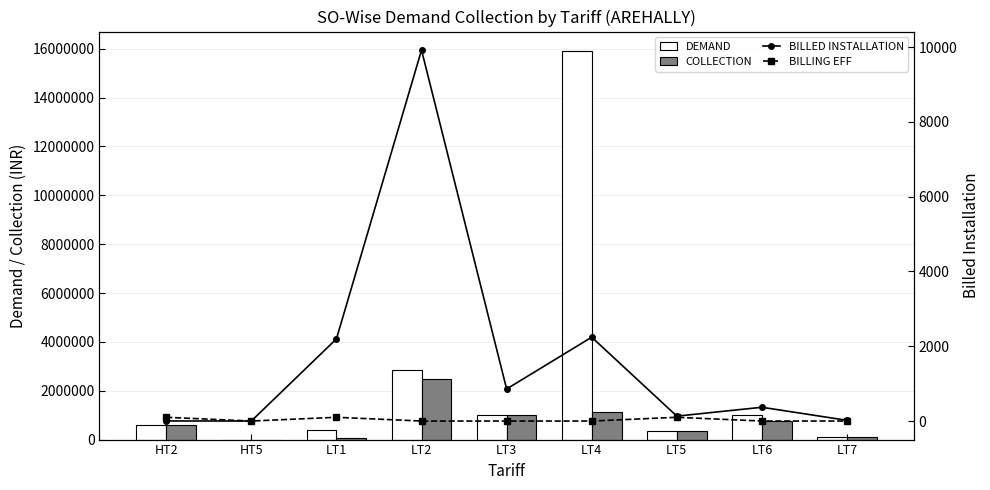

Which category has the lowest value in the COLLECTION series?

HT5